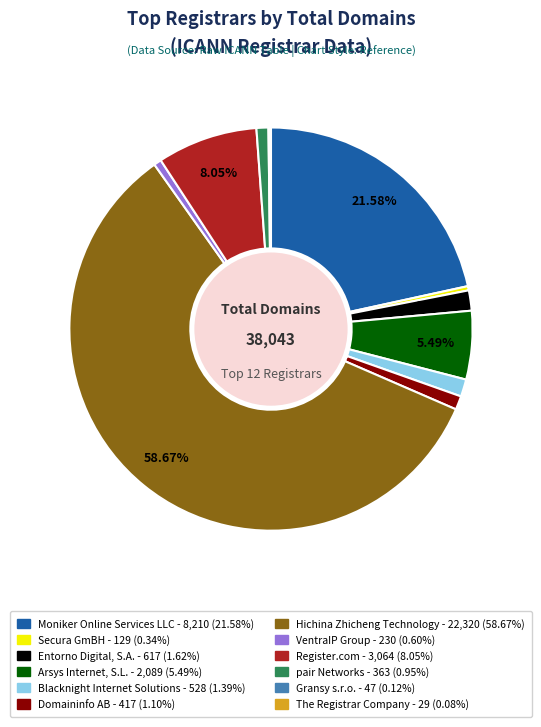

What percentage is the Arsys Internet, S.L. slice, to the nearest percent?

5%